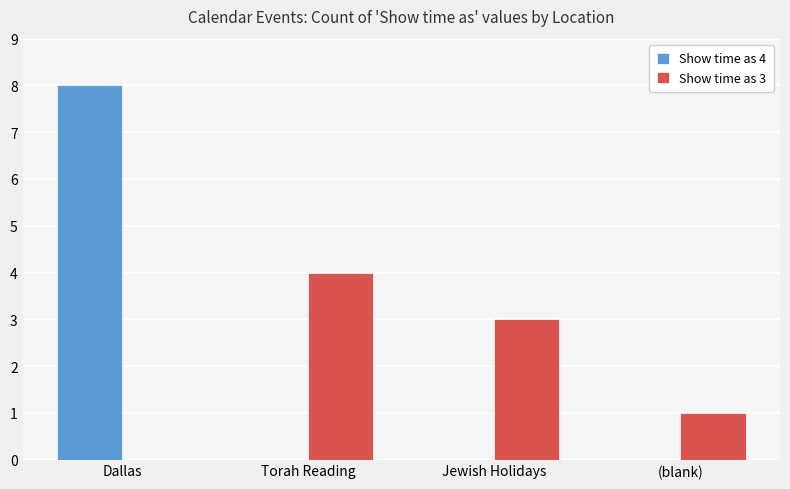

At which category is the sum across all series the highest?

Dallas